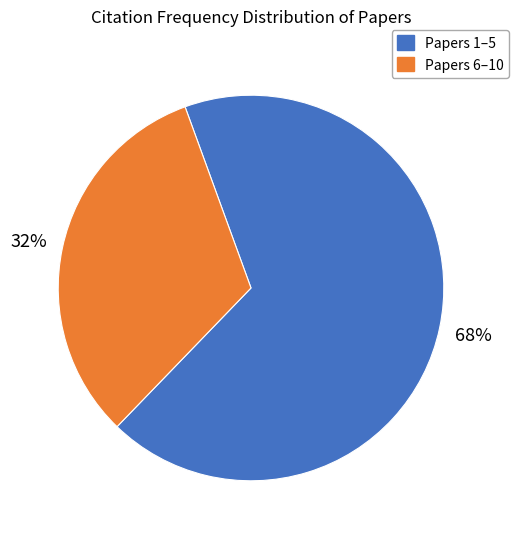

To the nearest percent, what is the average slice percentage?

50%